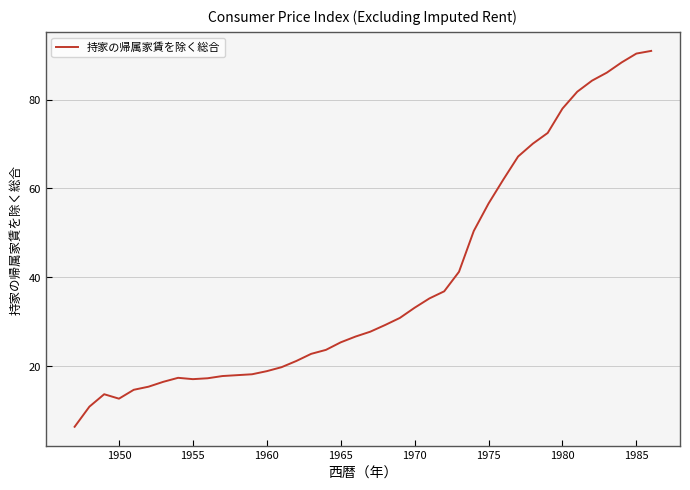

What is the minimum value shown in the chart?

6.3